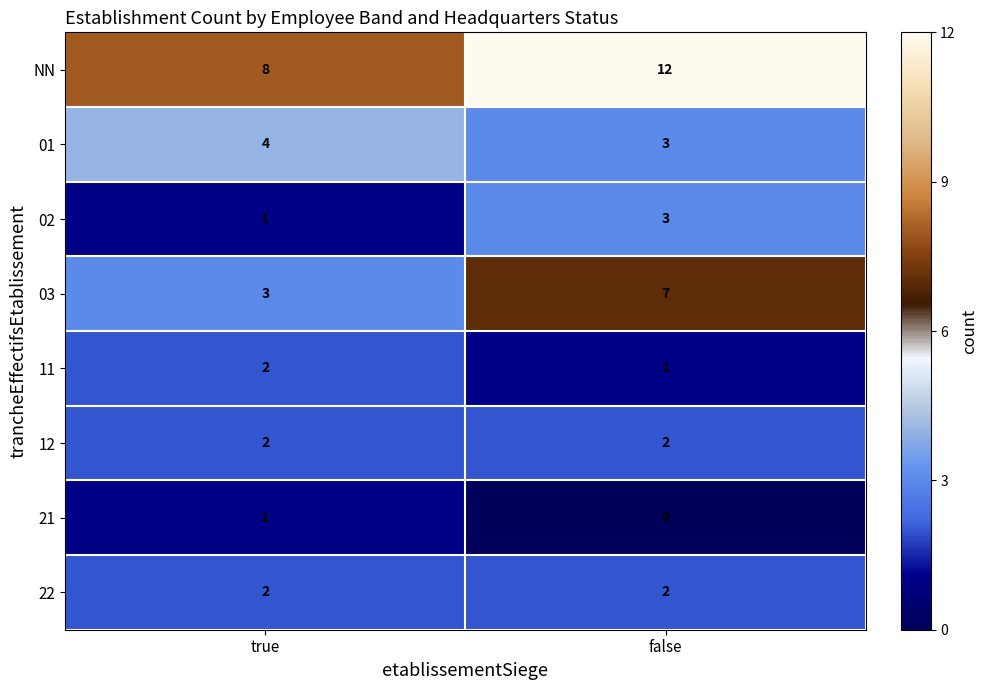

What is the sum of the 11 values at false and true?

3